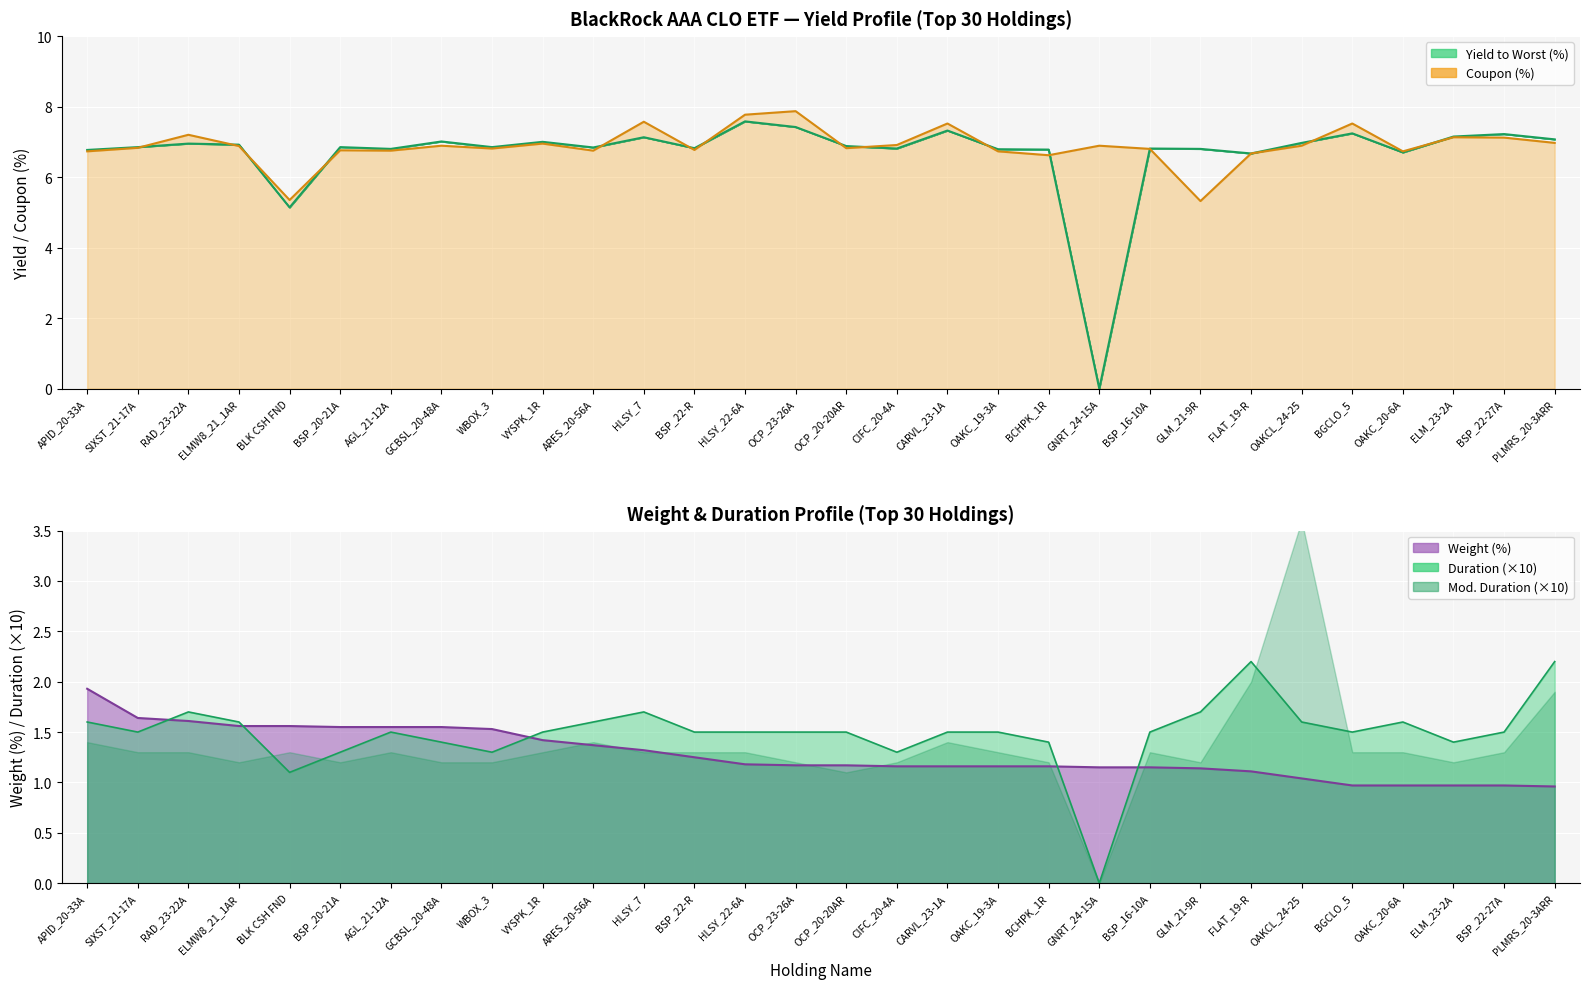

How many lines are shown in the chart?

4